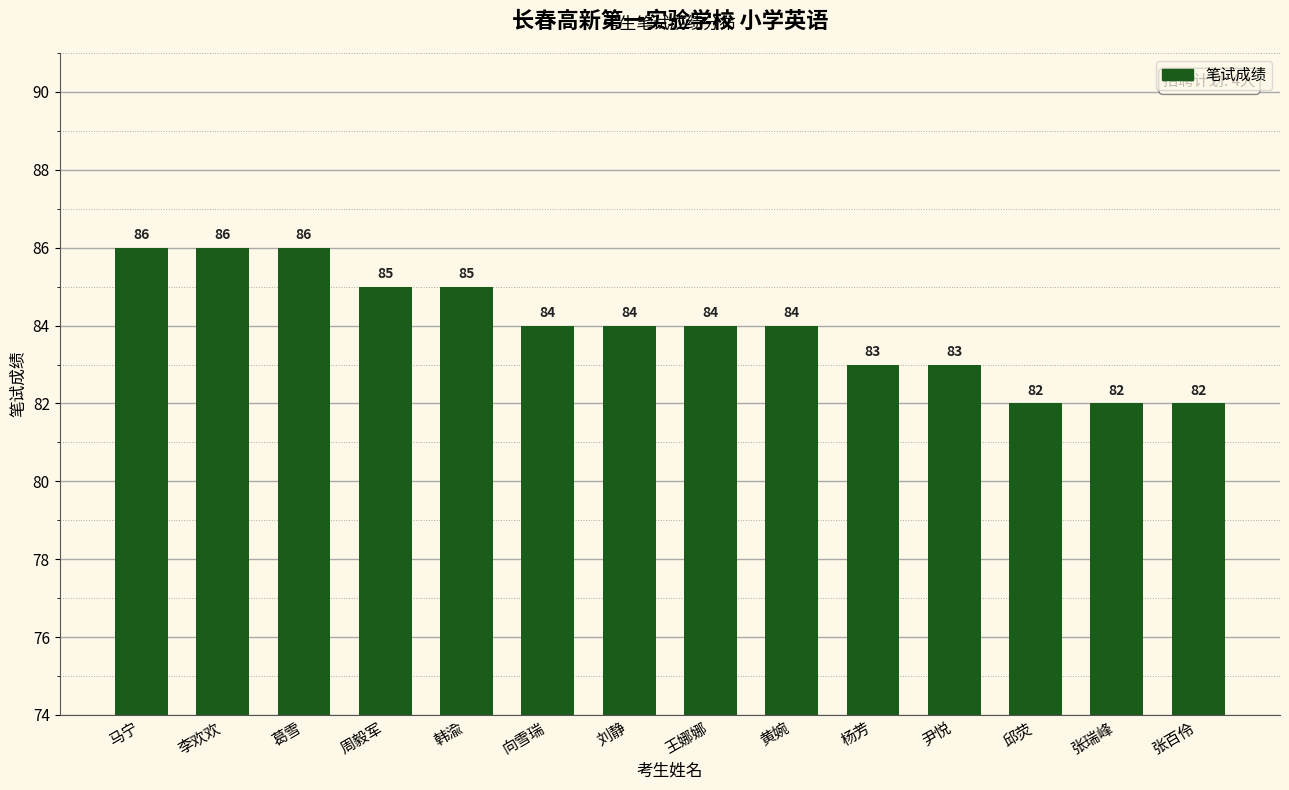

What is the difference between the maximum and second lowest values?

4